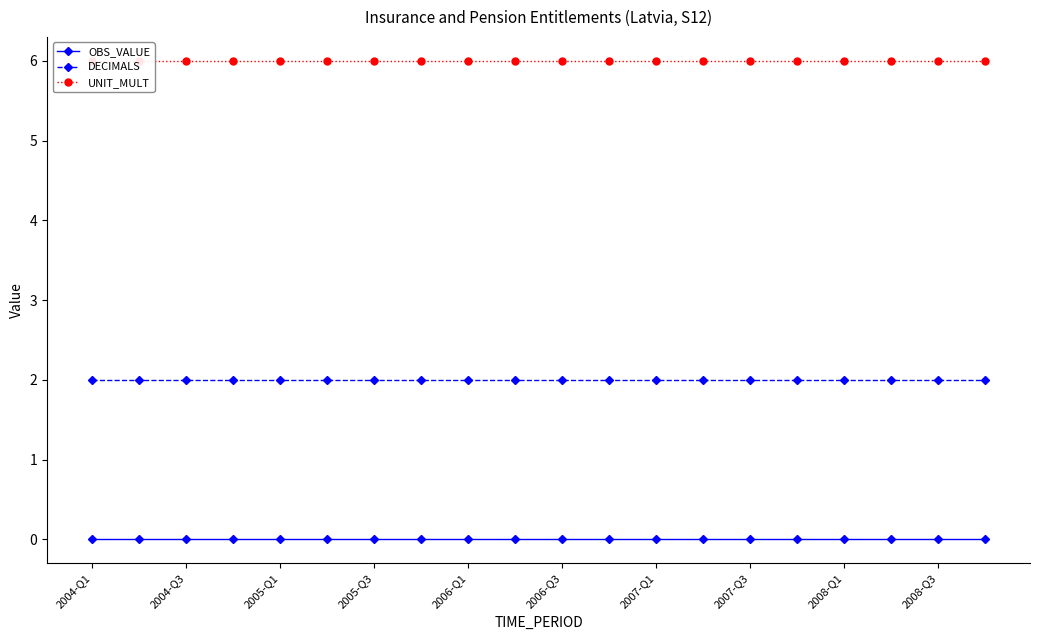

The value of DECIMALS at 2008-Q3 is 1. True or false?

False